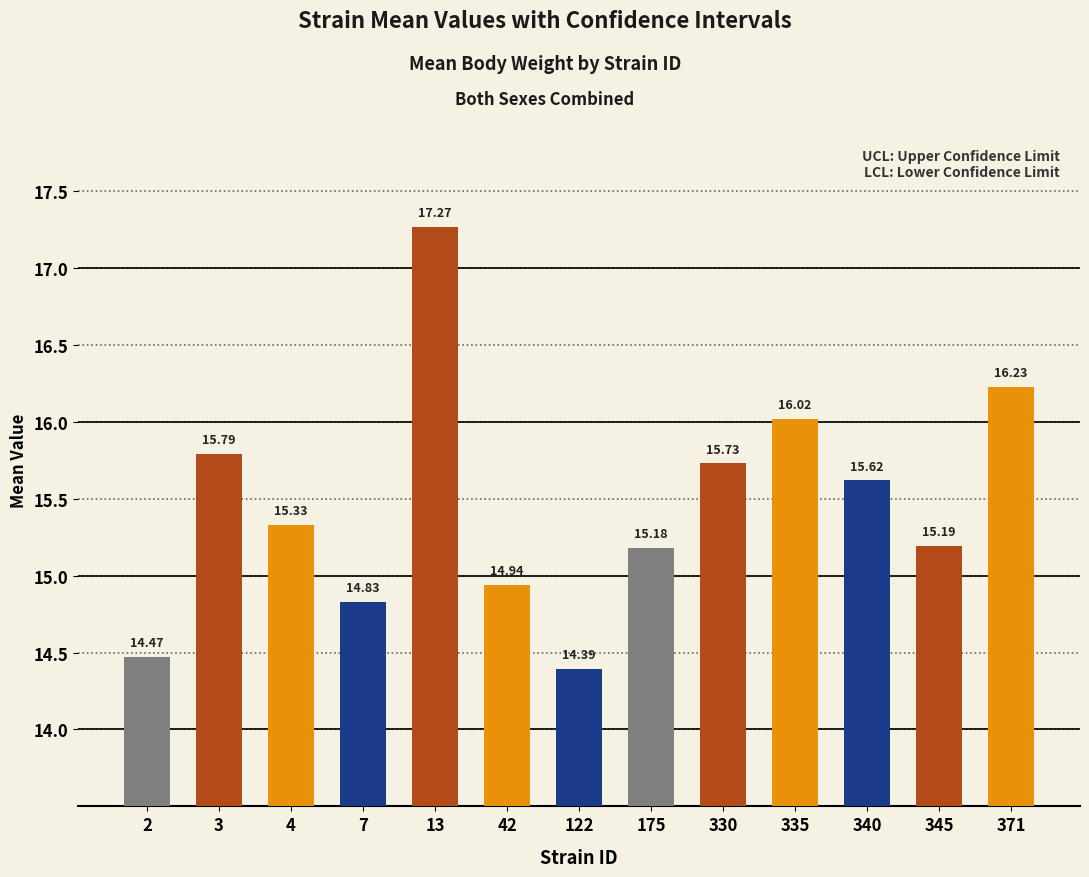

The value of mean at 3 is 4.2. True or false?

False